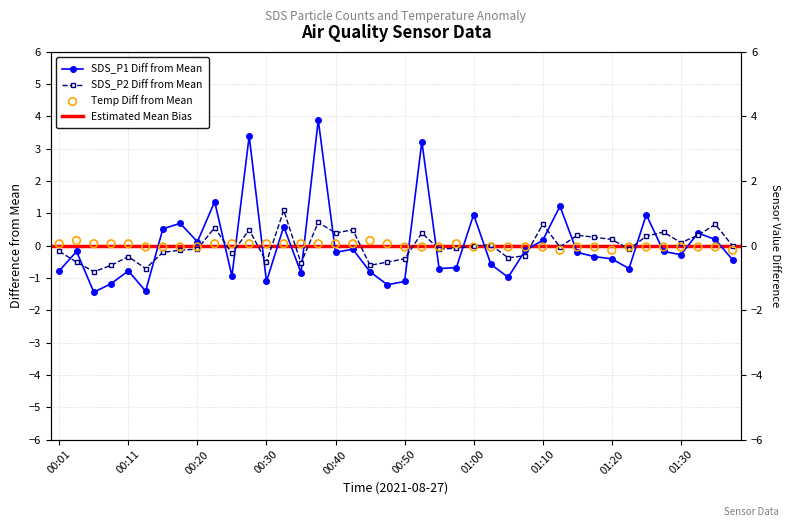

At how many categories does at least one series exceed 0?

33